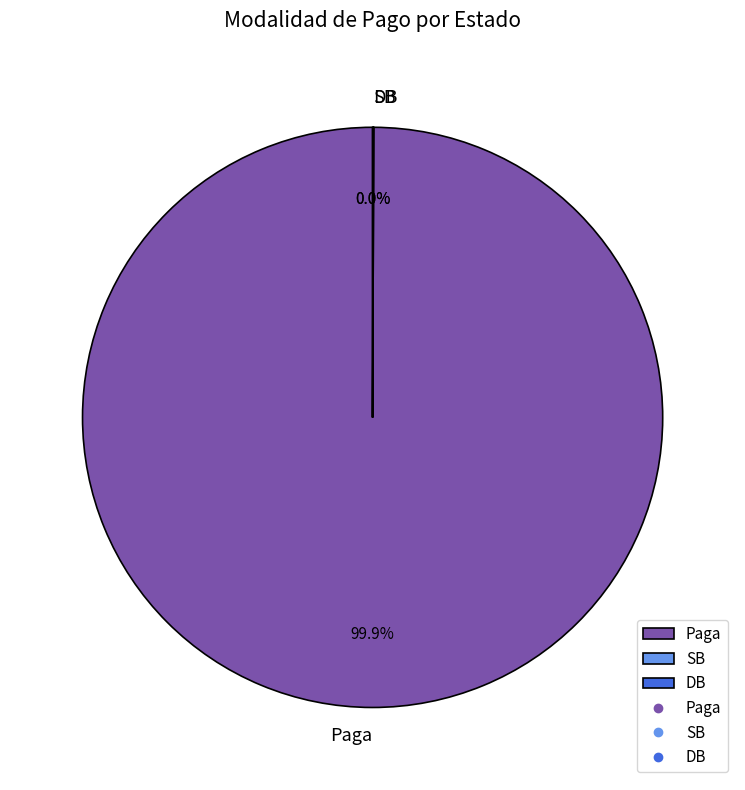

What is the largest slice in the pie chart?

Paga